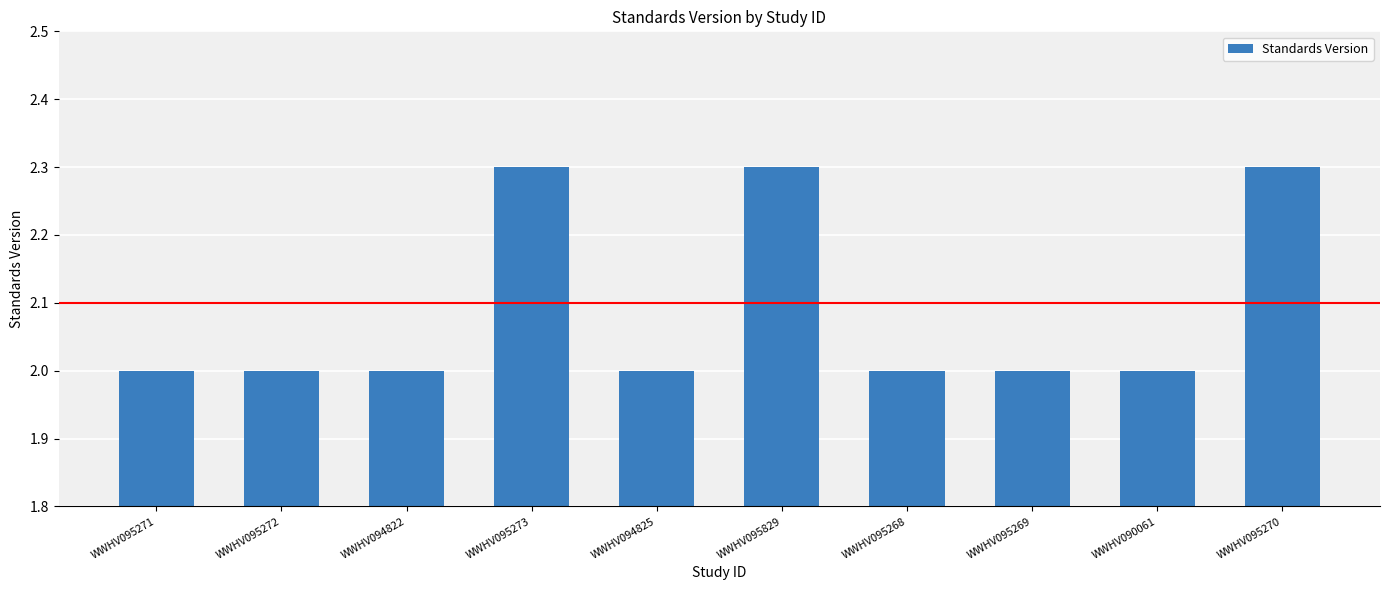

Reading left to right, transcribe all the data shown in this chart.

WWHV095271=2.0	WWHV095272=2.0	WWHV094822=2.0	WWHV095273=2.3	WWHV094825=2.0	WWHV095829=2.3	WWHV095268=2.0	WWHV095269=2.0	WWHV090061=2.0	WWHV095270=2.3